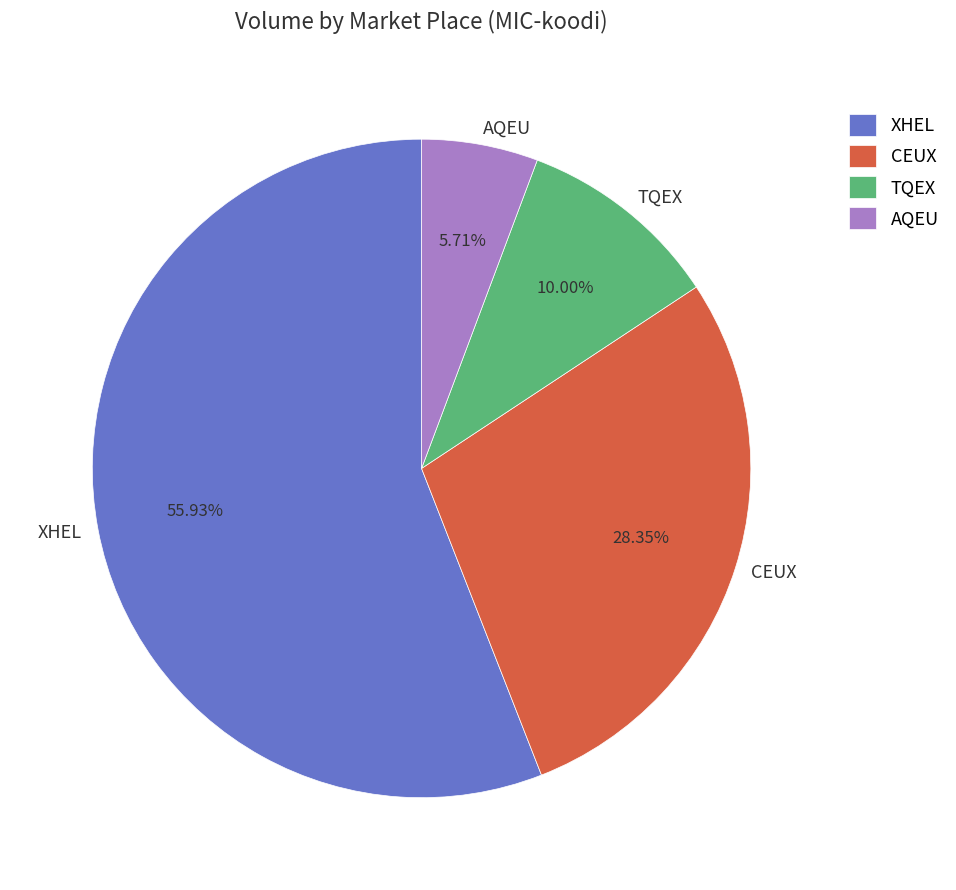

To the nearest percent, what is the combined percentage of AQEU and CEUX?

34%